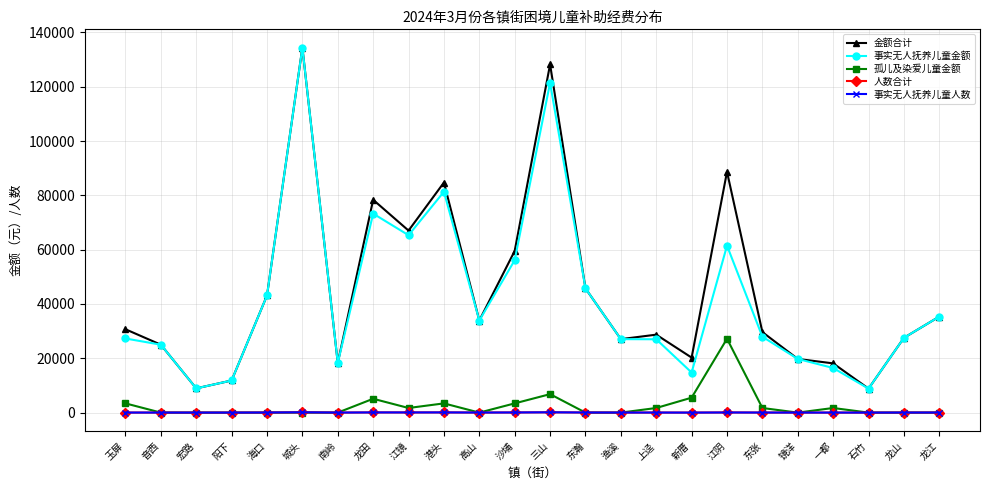

How many distinct data groups are displayed?

5